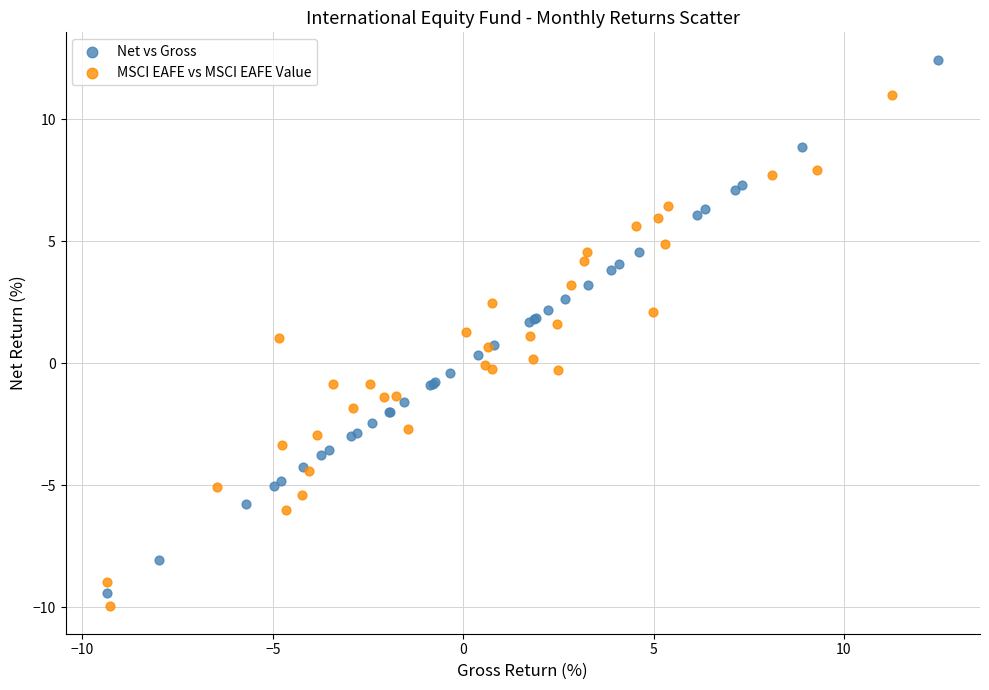

Which series contains the highest Y value?

Net vs Gross